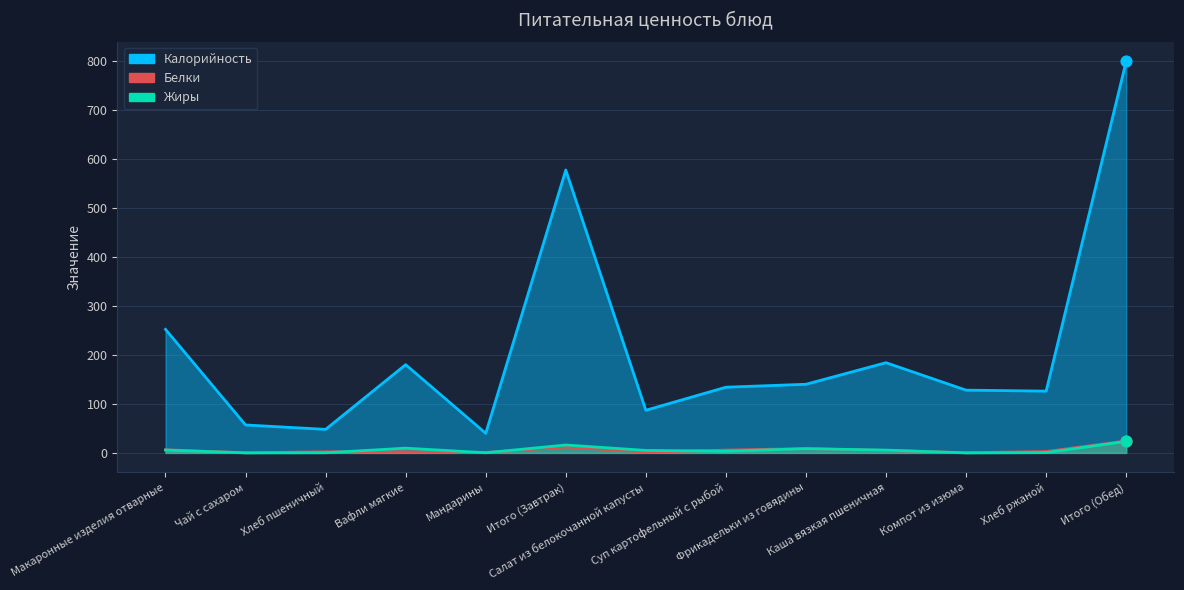

Which series has the largest Y range (max minus min)?

Калорийность